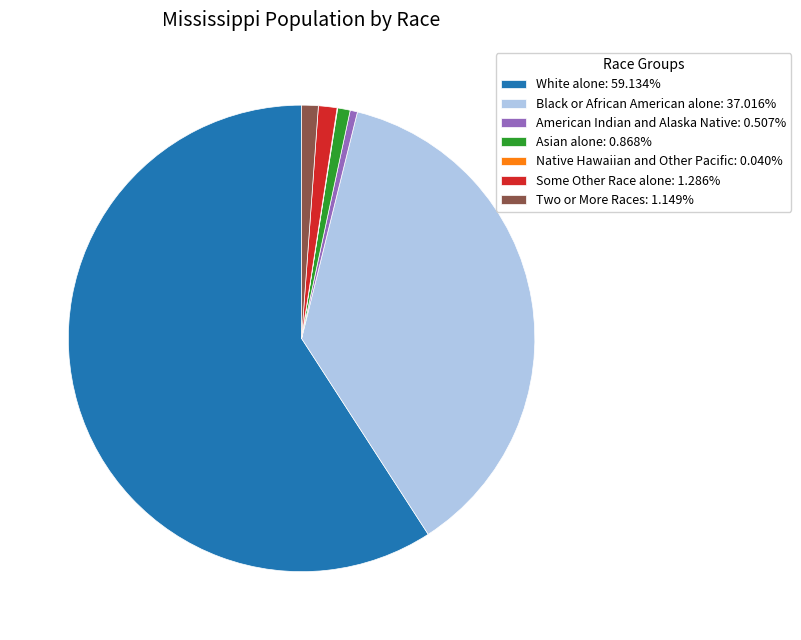

Does Some Other Race alone: 1.286% represent more than half of the total?

No